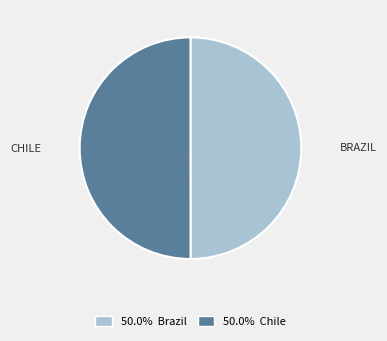

What is the ratio of the value at 50.0% Brazil to the value at 50.0% Chile?

1.0